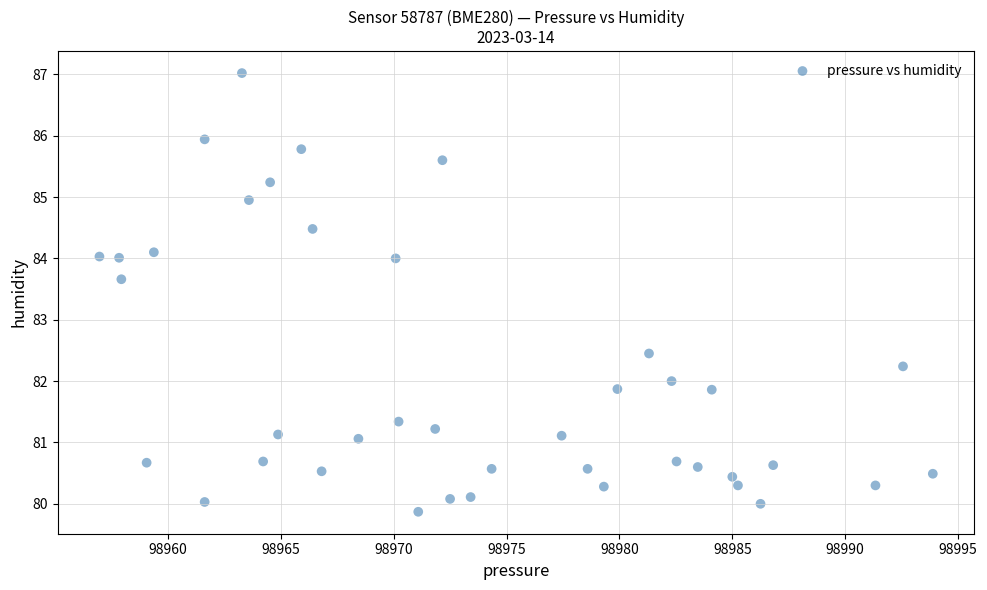

What Y value in the scatter plot is closest to 83?

82.5